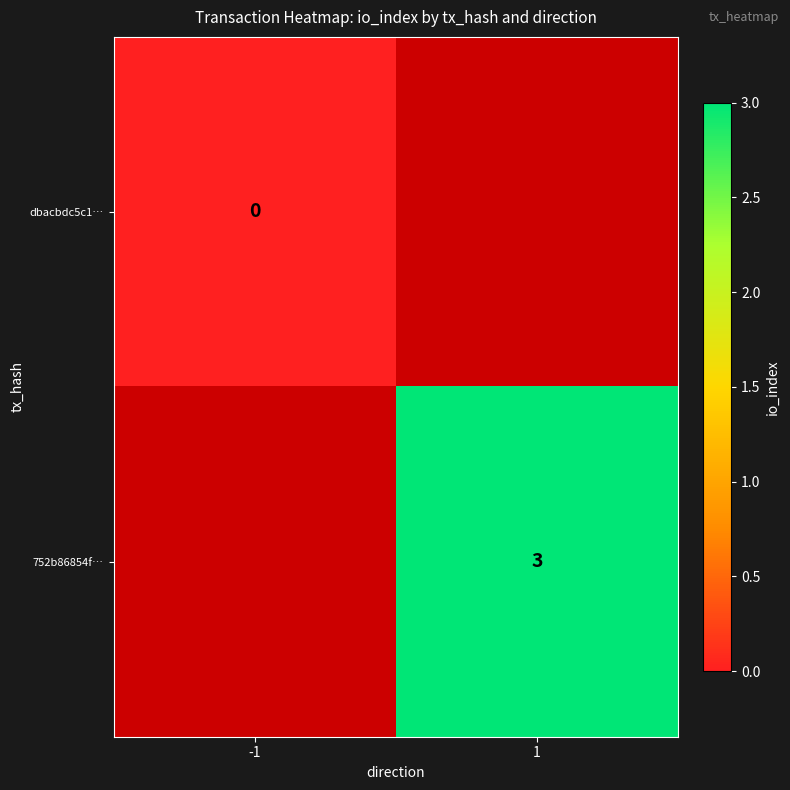

Is it true that 752b86854f… equals 3 at 1?

True